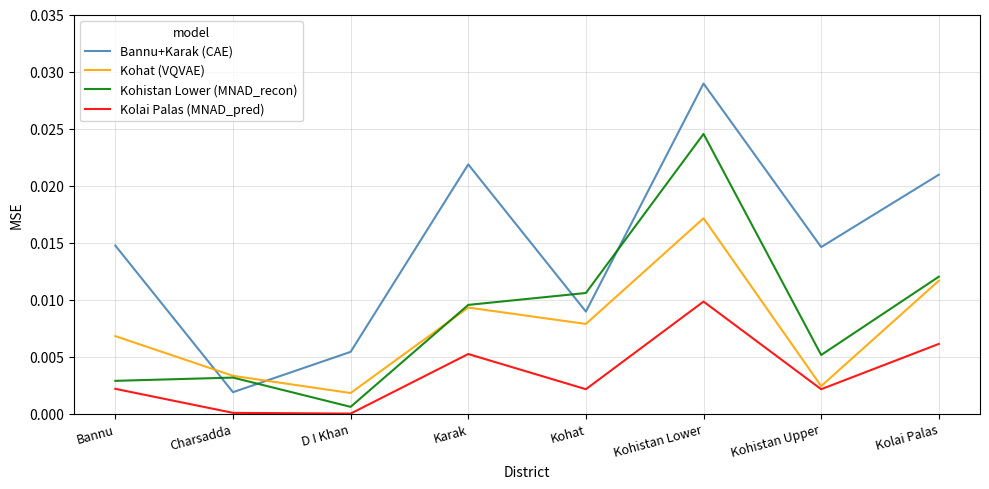

True or false: Kolai Palas (MNAD_pred) and Kohistan Lower (MNAD_recon) cross at least once.

False